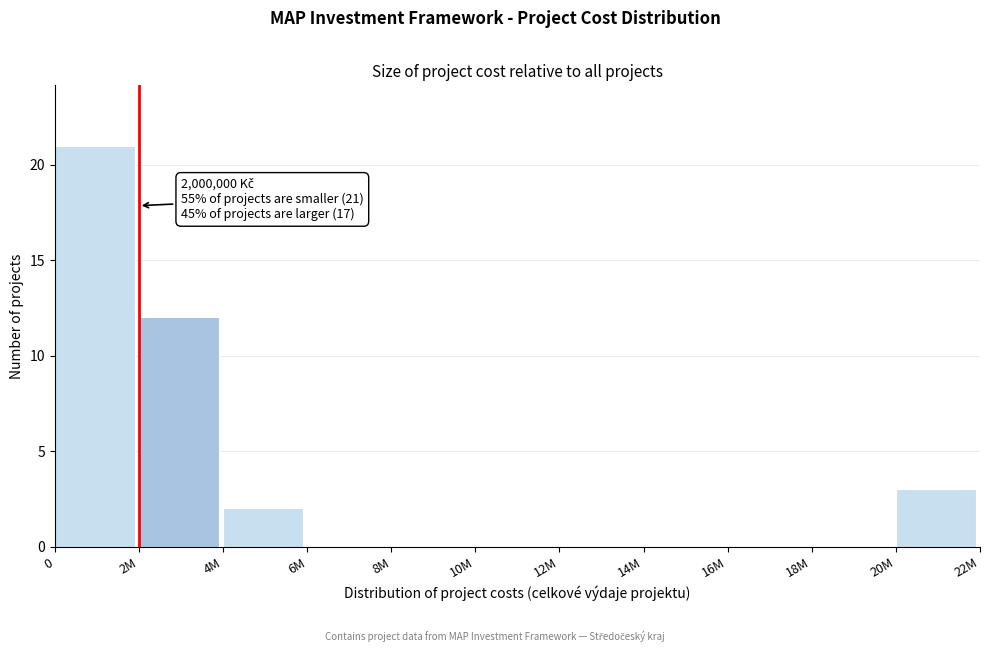

Reading right to left, transcribe all the data shown in this chart.

20M=3	18M=0	16M=0	14M=0	12M=0	10M=0	8M=0	6M=0	4M=2	2M=12	0=21